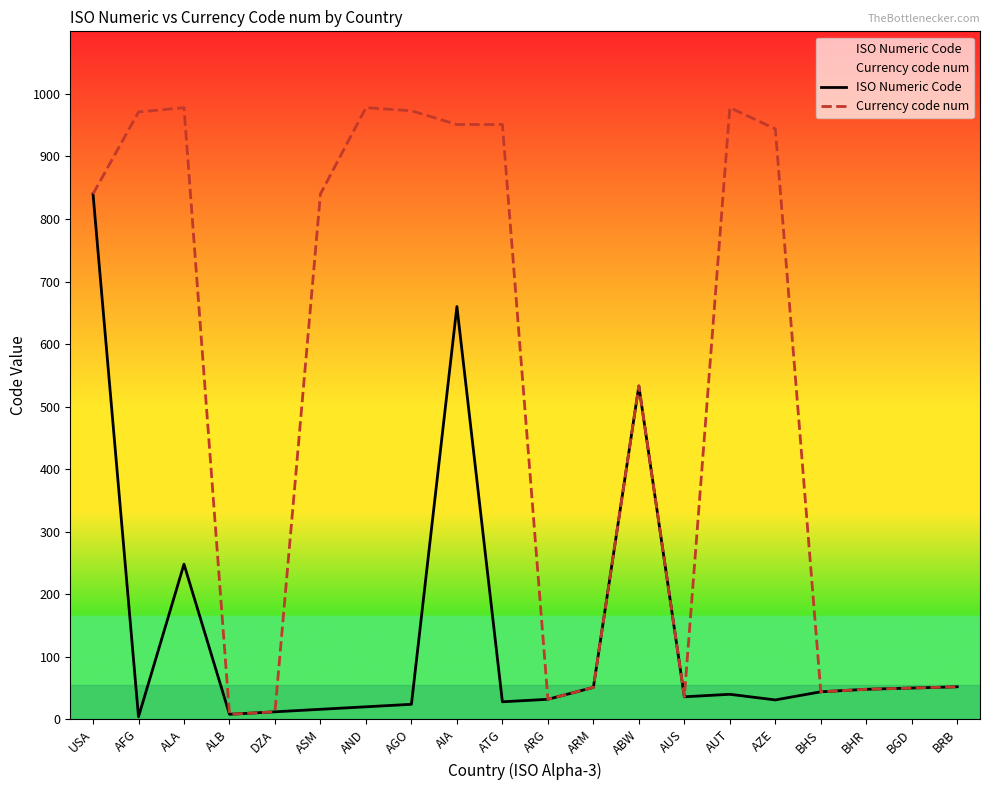

At which label is Currency code num closest to 493?

ABW